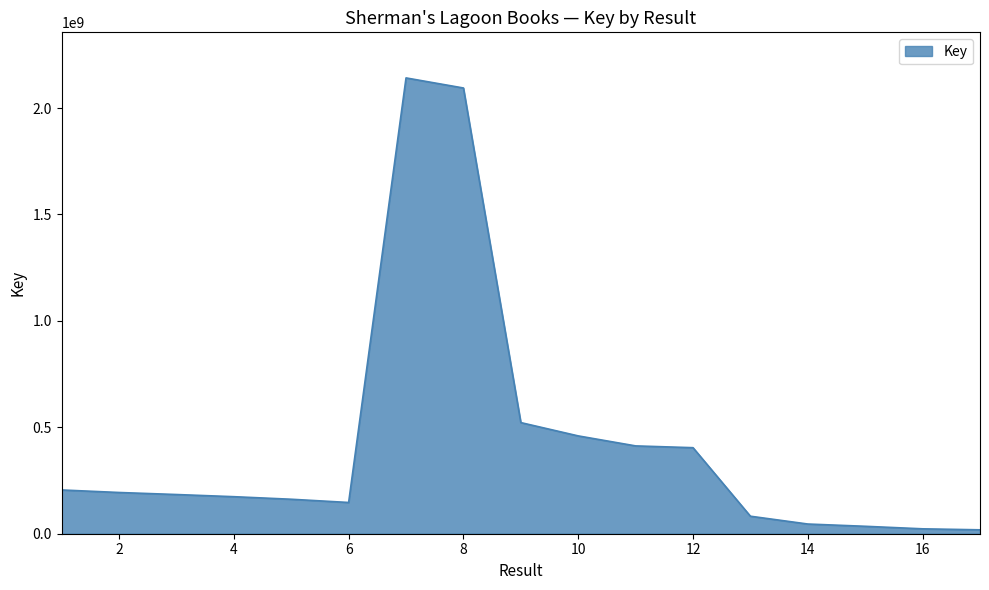

What is the difference between the maximum and minimum values?

2123099279